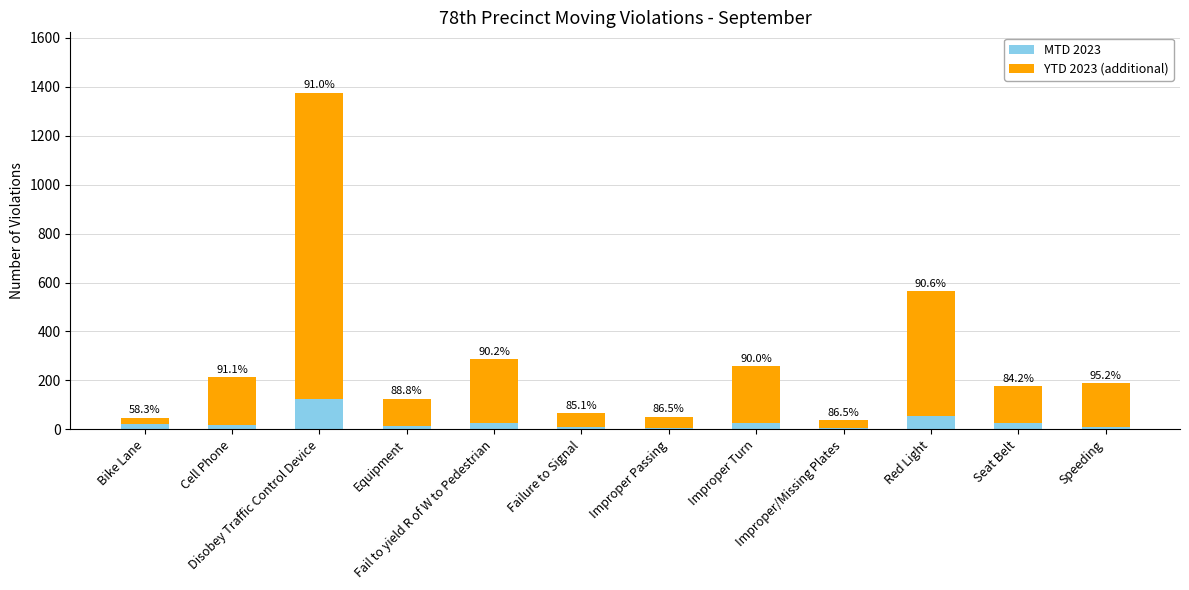

How many bars are there in total?

12